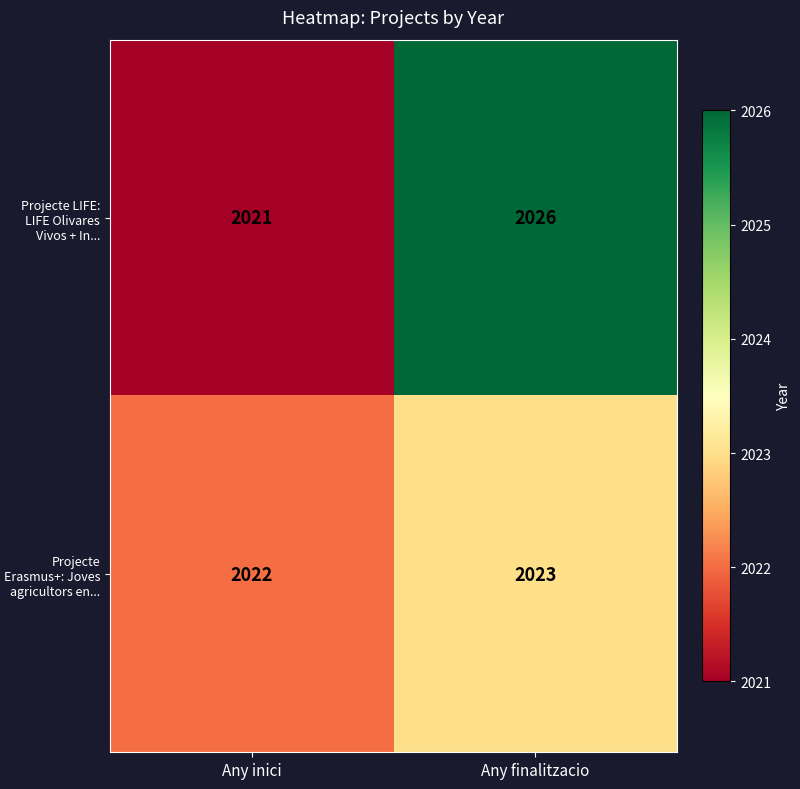

The value of Projecte Erasmus+: Joves agricultors en... at Any finalitzacio is 2023. True or false?

True